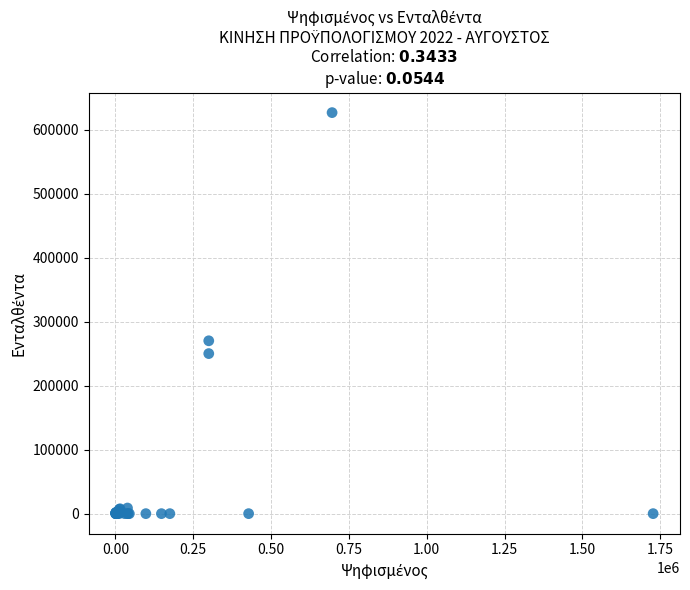

What Y value in the scatter plot is closest to 313200?

270000.0